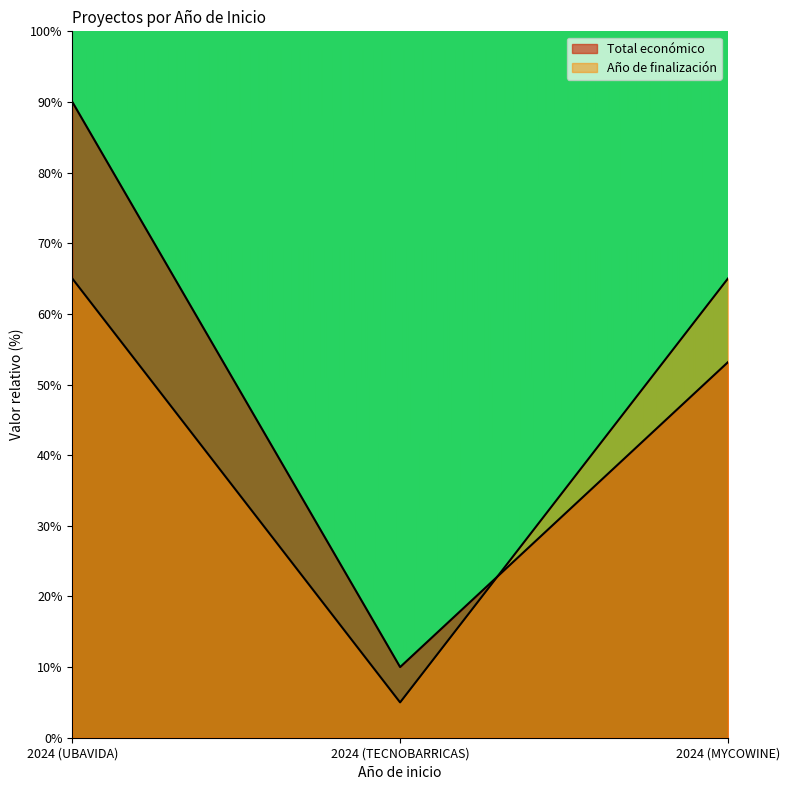

What is the difference between the maximum and minimum values in the Año de finalización series?

60.0